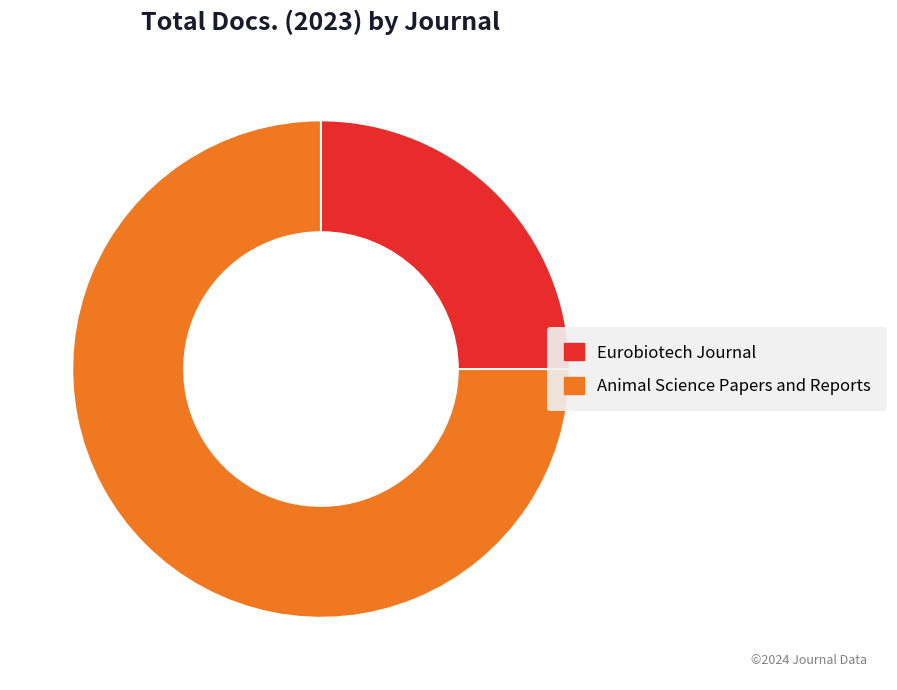

How many slices are in this pie chart?

2